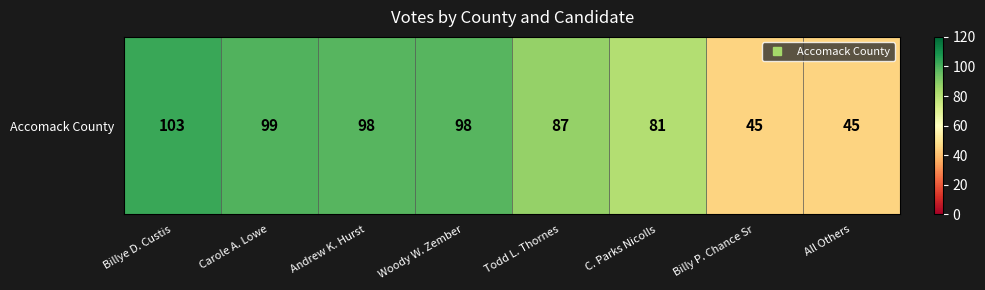

What is the change in value from Todd L. Thornes to C. Parks Nicolls?

-6